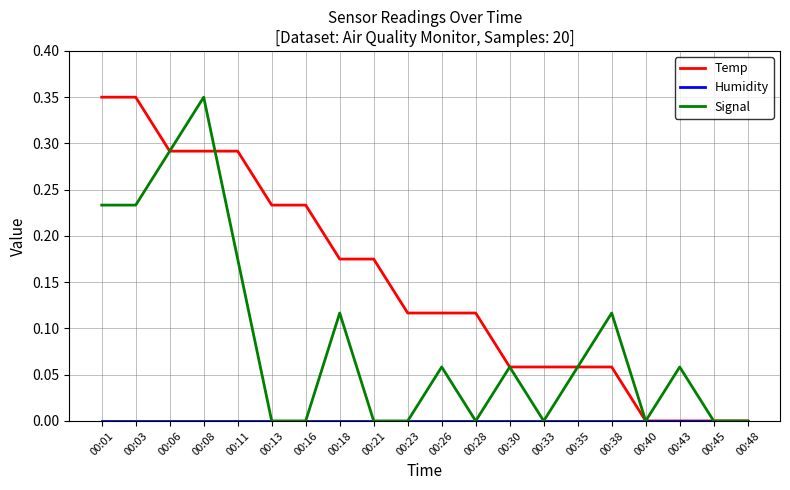

At which category is the sum across all series the highest?

00:08